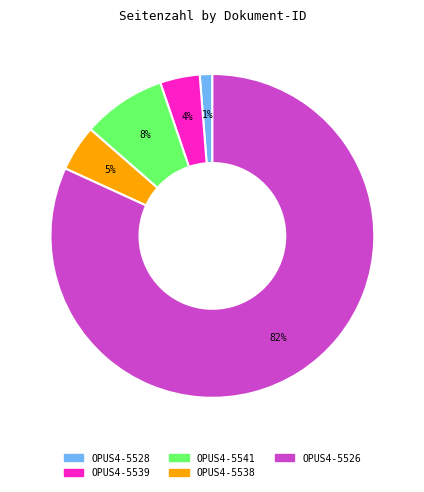

Combined, do OPUS4-5539 and OPUS4-5538 account for over 50%?

No